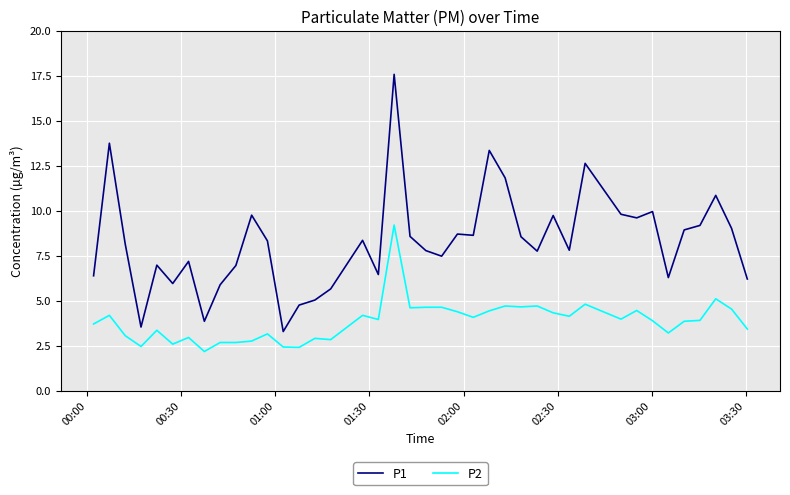

Which series has the largest range (max minus min)?

P1